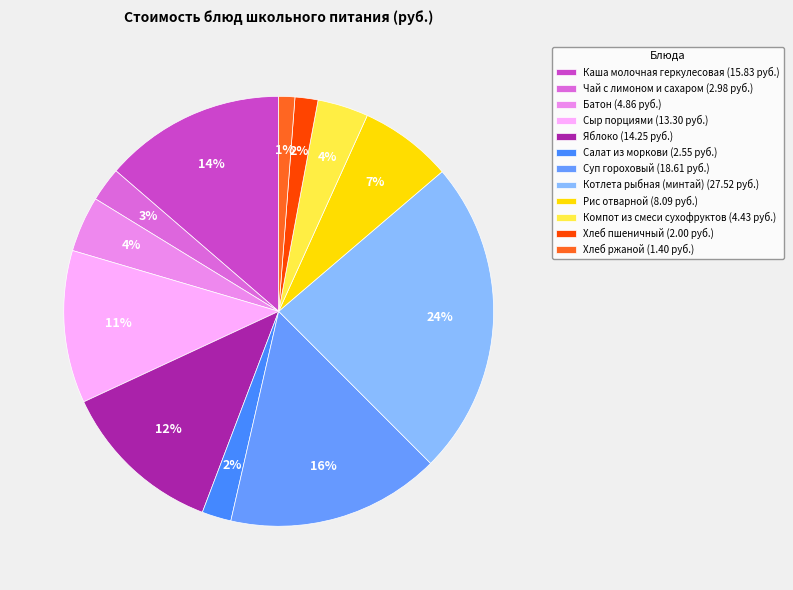

Which category has the smallest portion of the pie?

Хлеб ржаной